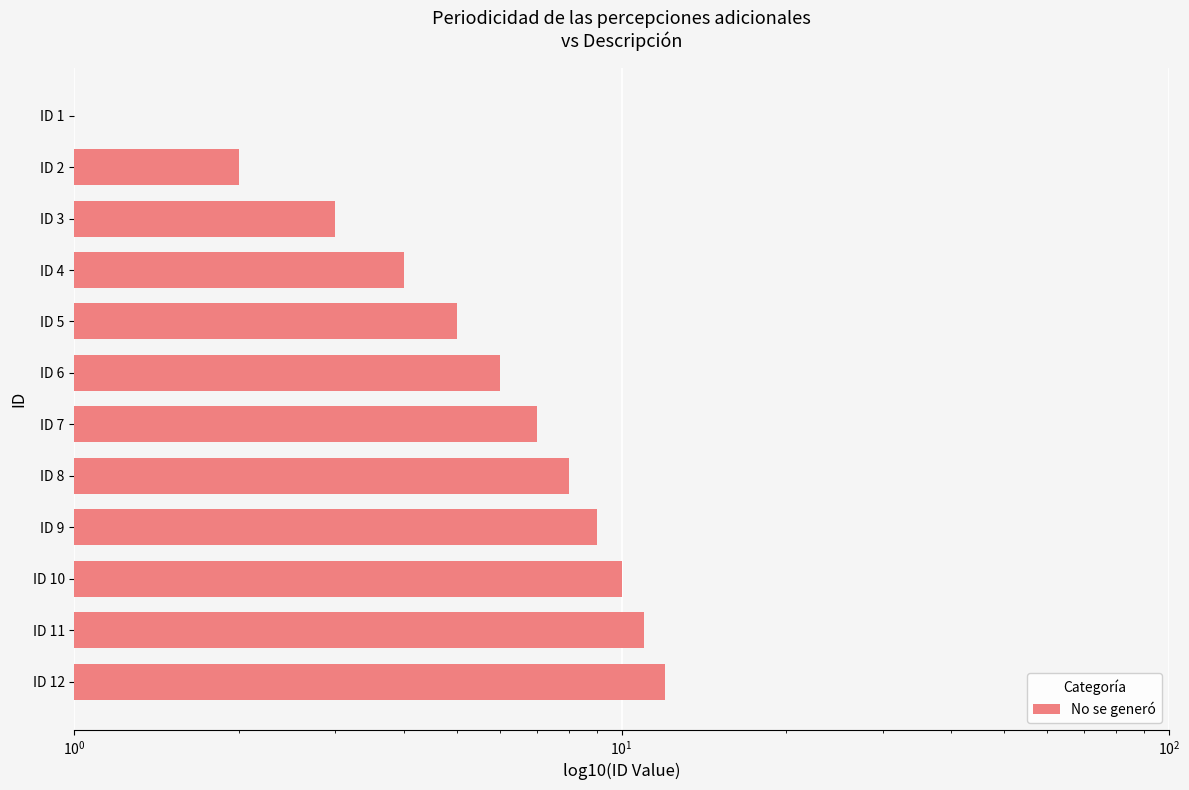

Is it true that the value at ID 4 is 6?

False